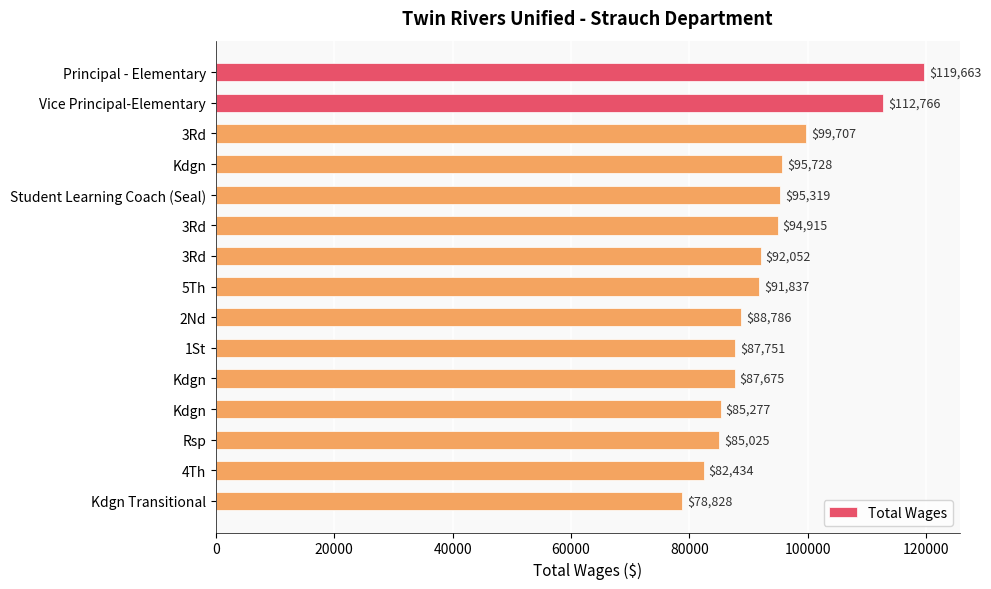

How many data points are less than 91837?

7